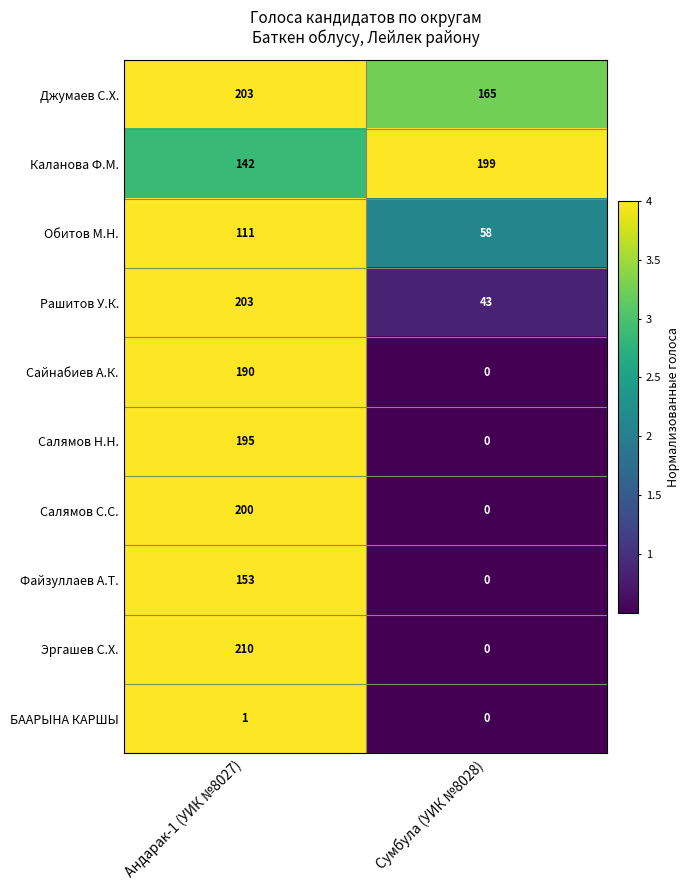

Reading left to right, list all the values displayed in this chart.

Джумаев С.Х.: Андарак-1 (УИК №8027)=203	Сумбула (УИК №8028)=165
Каланова Ф.М.: Андарак-1 (УИК №8027)=142	Сумбула (УИК №8028)=199
Обитов М.Н.: Андарак-1 (УИК №8027)=111	Сумбула (УИК №8028)=58
Рашитов У.К.: Андарак-1 (УИК №8027)=203	Сумбула (УИК №8028)=43
Сайнабиев А.К.: Андарак-1 (УИК №8027)=190	Сумбула (УИК №8028)=0
Салямов Н.Н.: Андарак-1 (УИК №8027)=195	Сумбула (УИК №8028)=0
Салямов С.С.: Андарак-1 (УИК №8027)=200	Сумбула (УИК №8028)=0
Файзуллаев А.Т.: Андарак-1 (УИК №8027)=153	Сумбула (УИК №8028)=0
Эргашев С.Х.: Андарак-1 (УИК №8027)=210	Сумбула (УИК №8028)=0
БААРЫНА КАРШЫ: Андарак-1 (УИК №8027)=1	Сумбула (УИК №8028)=0